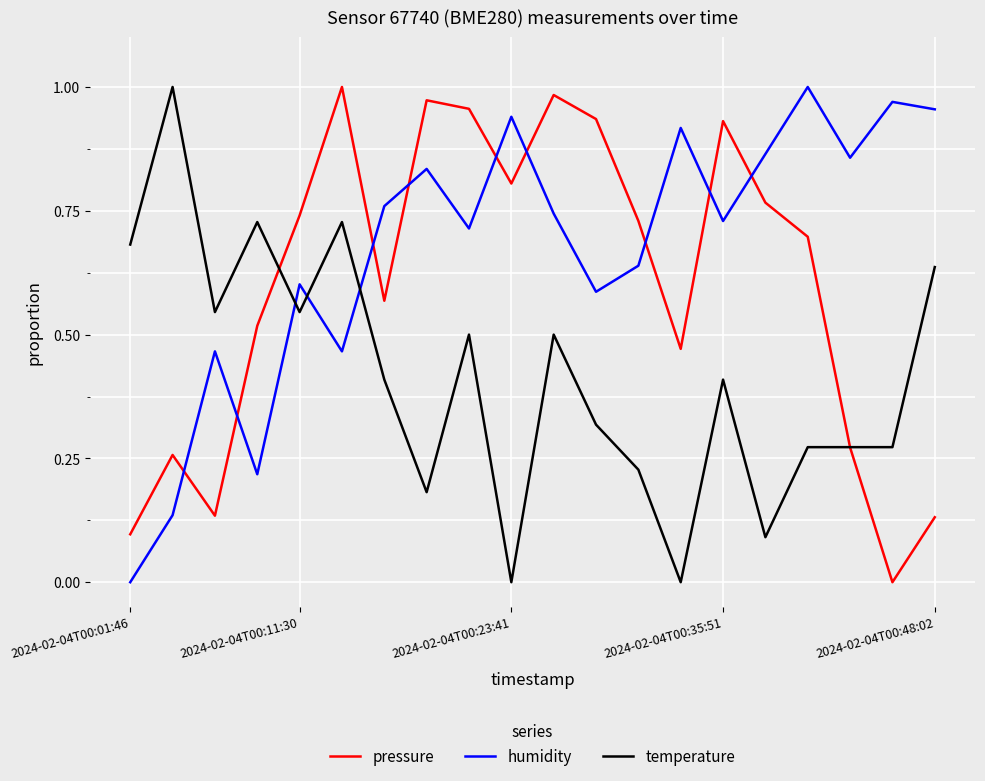

Rank the series by their average value, from highest to lowest.

humidity, pressure, temperature